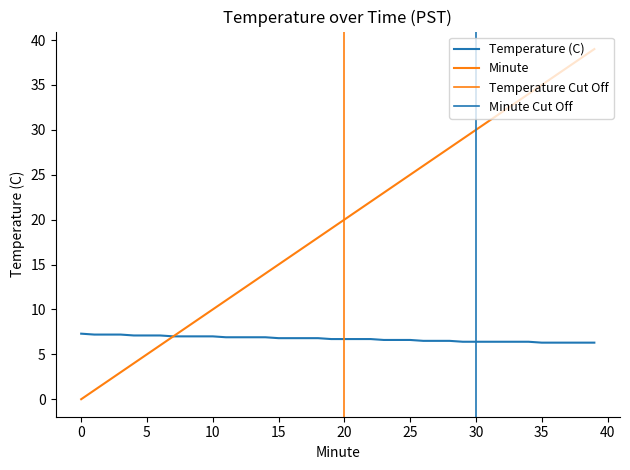

Is the value of Minute at 10 greater than the value of Temperature (C) at 4?

Yes